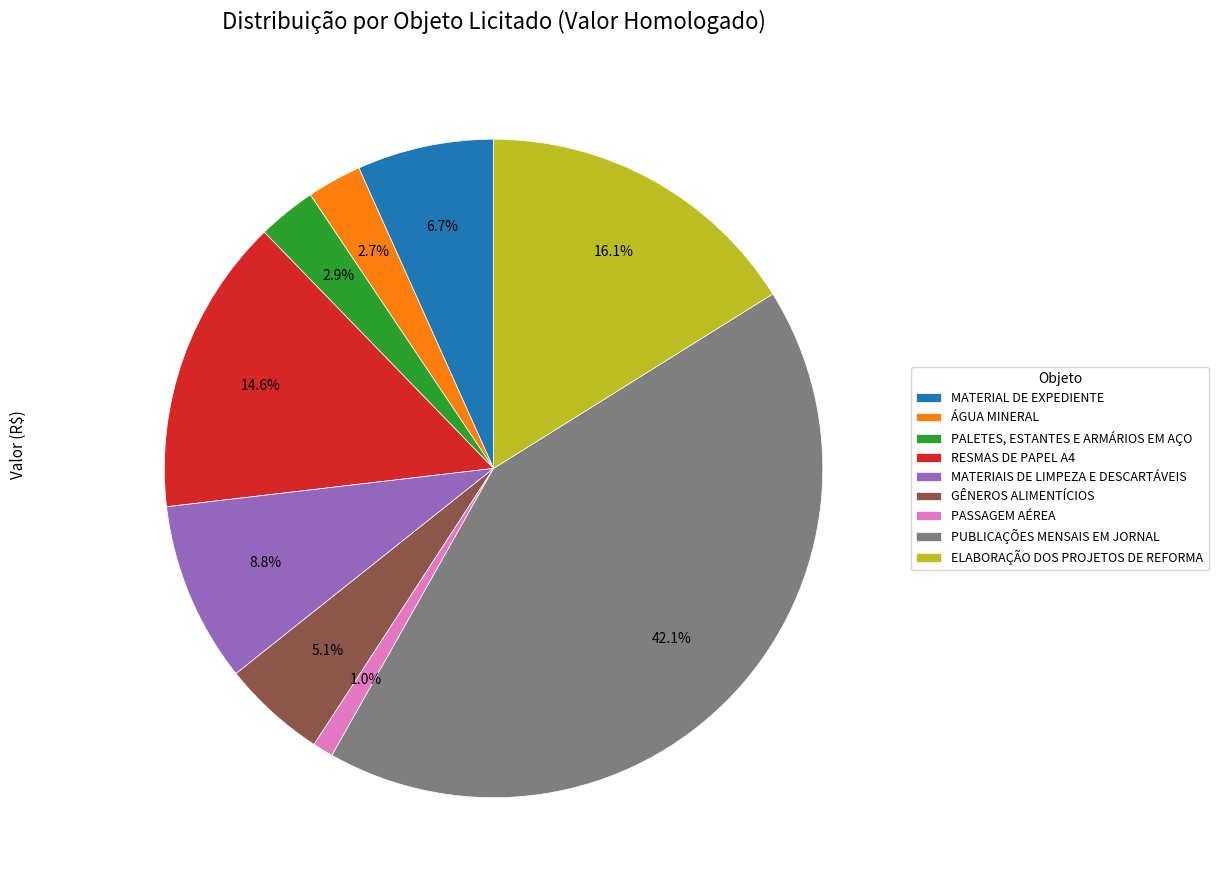

Which category has the smallest portion of the pie?

PASSAGEM AÉREA